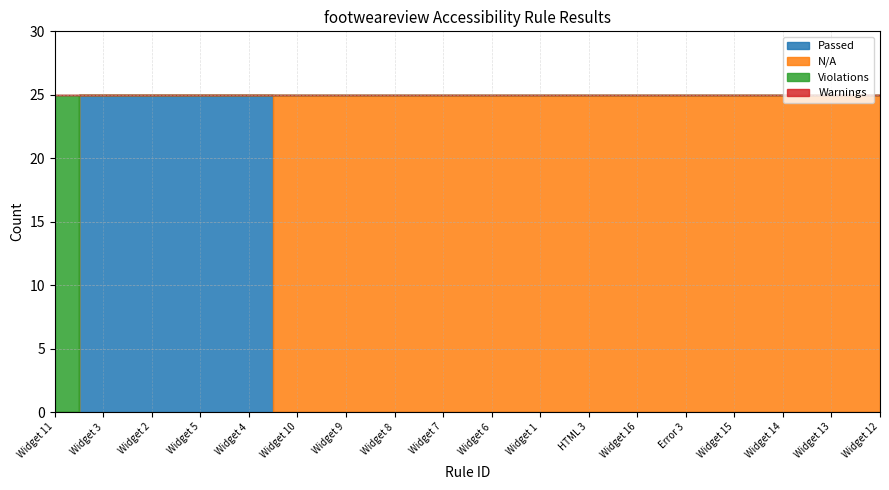

Rank the series by their maximum value, from highest to lowest.

Passed, N/A, Violations, Warnings